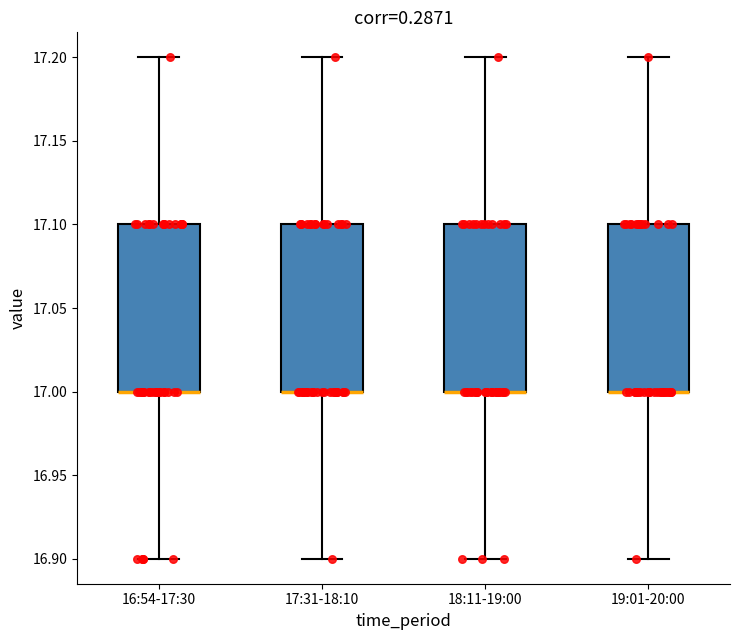

Where does the upper whisker of the box for 18:11-19:00 end on the y-axis? The values are not printed on the chart, so give them approximately, as read against the axis.

17.2